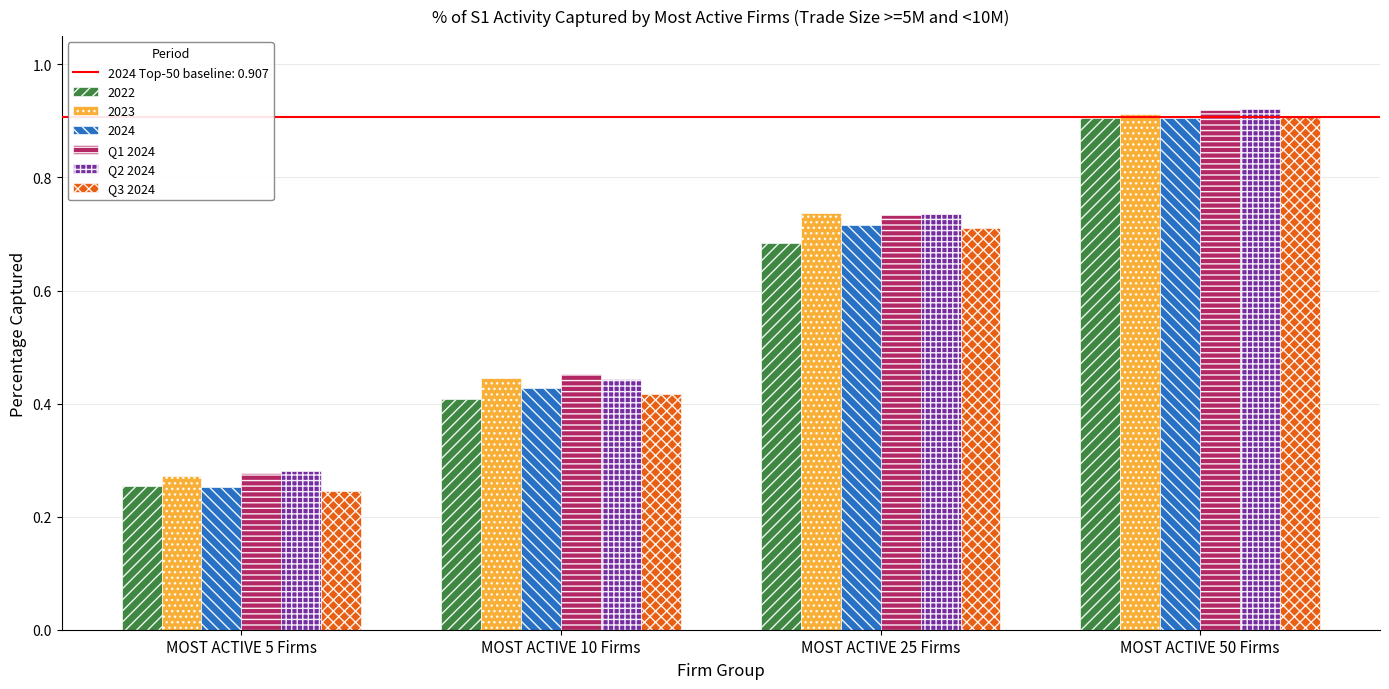

Is it true that Q2 2024 equals 1.3 at MOST ACTIVE 25 Firms?

False